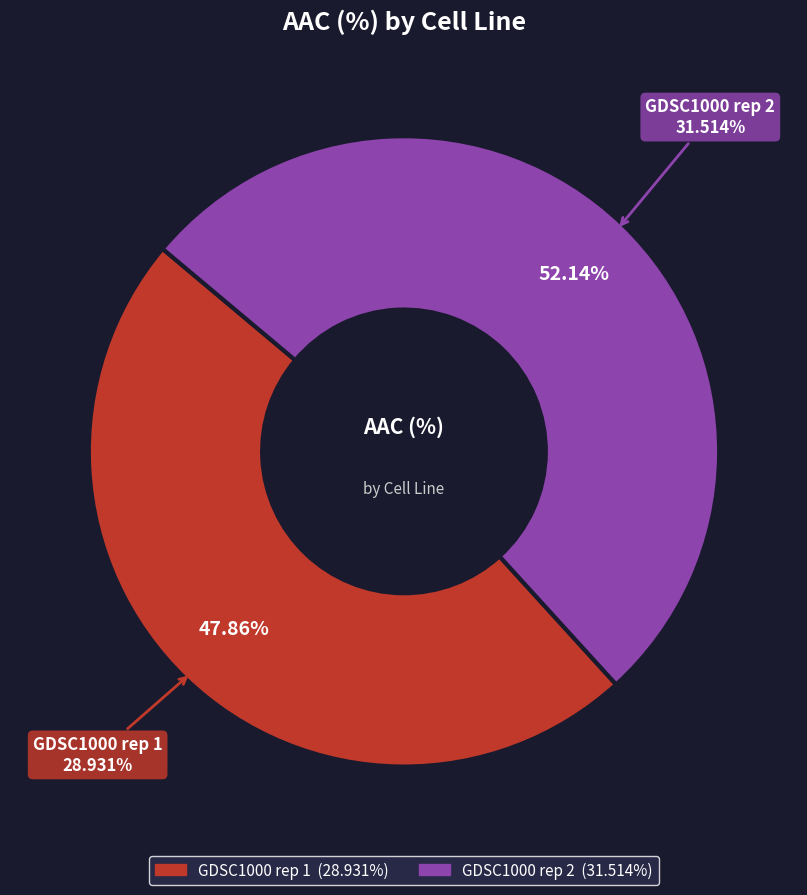

Is it true that GDSC1000 rep 2 is 61% of the pie?

False